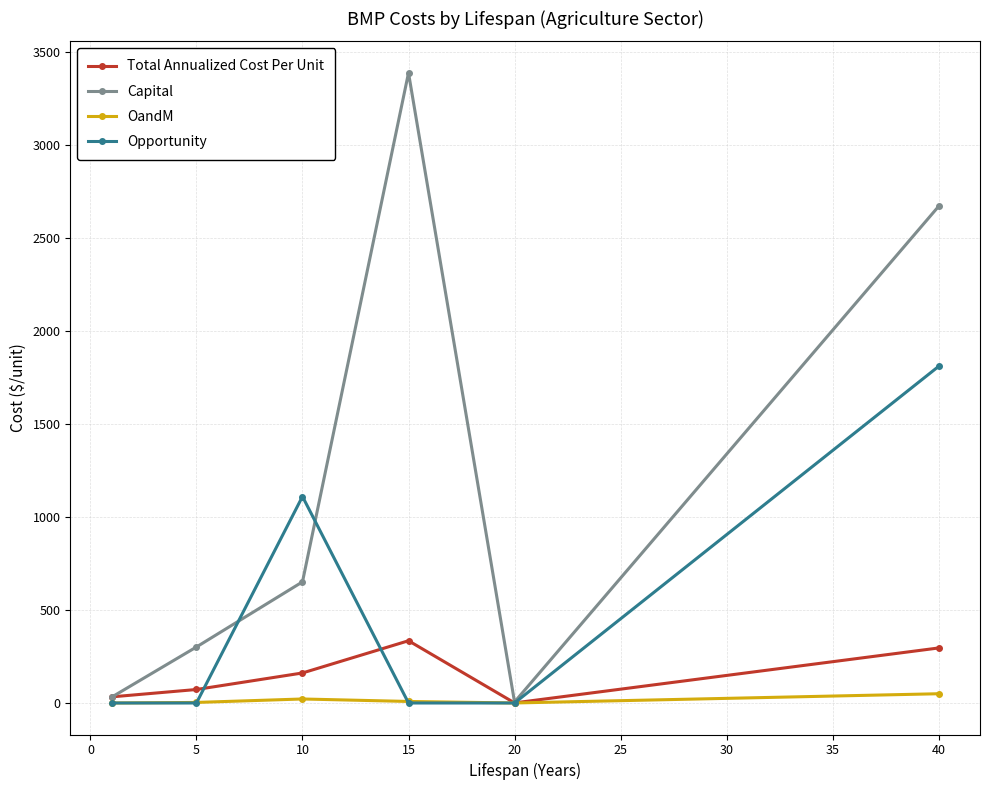

How many interior local peaks does the Capital series have?

1